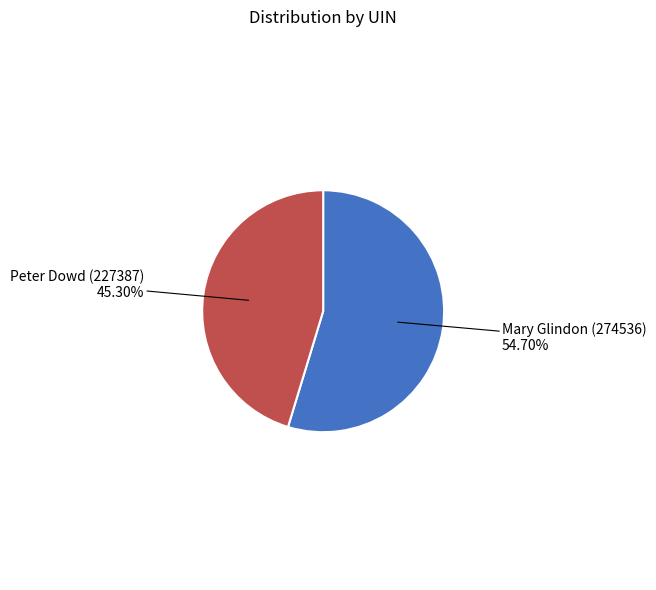

Is there any slice that represents more than half of the pie?

Yes